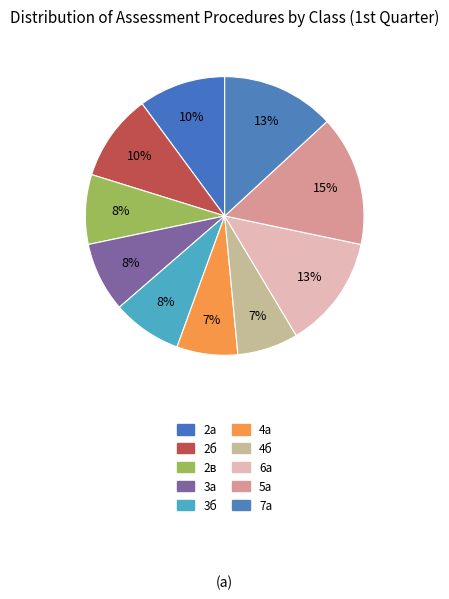

To the nearest percent, what is the difference between the largest and smallest slice percentages?

8%